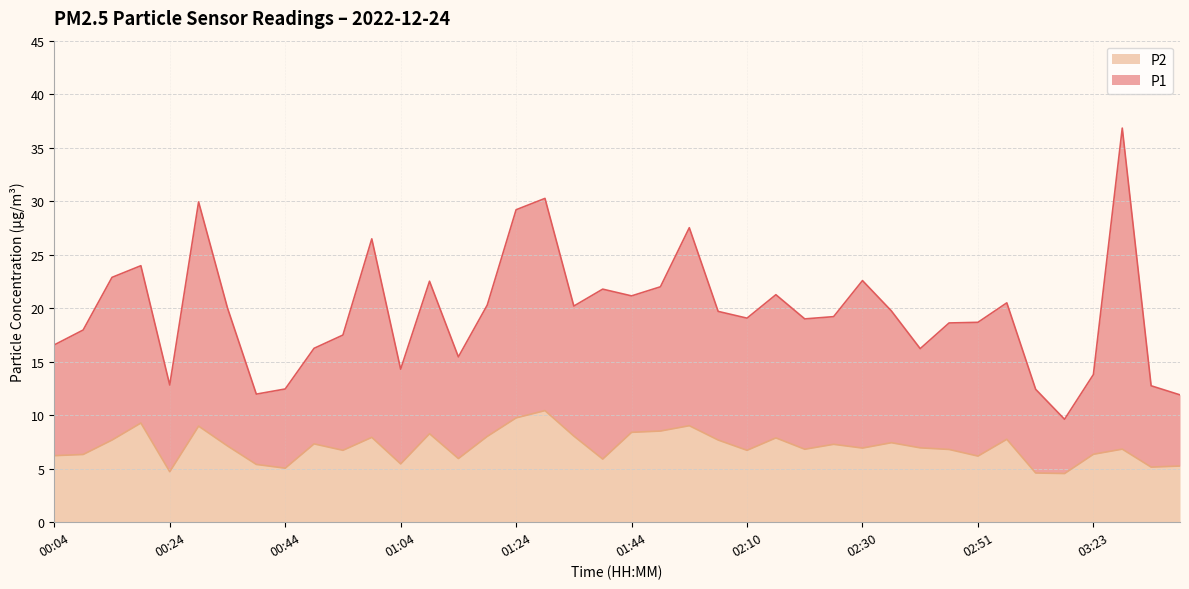

Reading right to left, extract all data points from this chart.

P1: 11.9	12.8	36.8	13.8	9.6	12.4	20.5	18.7	18.6	16.2	19.8	22.6	19.2	19.0	21.3	19.1	19.7	27.5	22.0	21.1	21.8	20.2	30.3	29.2	20.3	15.4	22.5	14.3	26.5	17.5	16.2	12.4	12.0	20.0	29.9	12.8	24.0	22.9	18.0	16.6
P2: 5.2	5.2	6.8	6.3	4.5	4.6	7.8	6.2	6.8	7.0	7.4	6.9	7.3	6.8	7.9	6.7	7.7	9.0	8.5	8.4	5.9	8.1	10.4	9.8	8.0	6.0	8.3	5.5	7.9	6.7	7.3	5.0	5.4	7.1	9.0	4.7	9.3	7.7	6.3	6.2